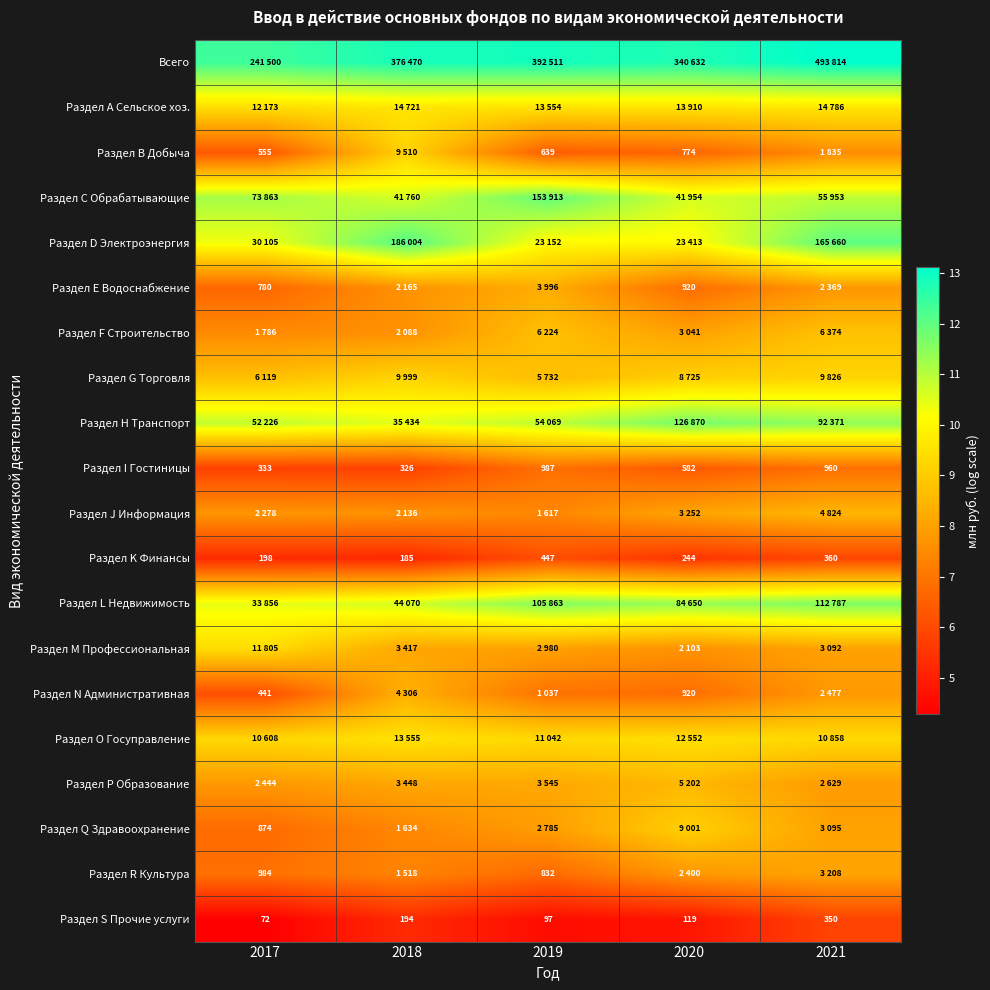

How many values in the Раздел I Гостиницы series are below 582?

2